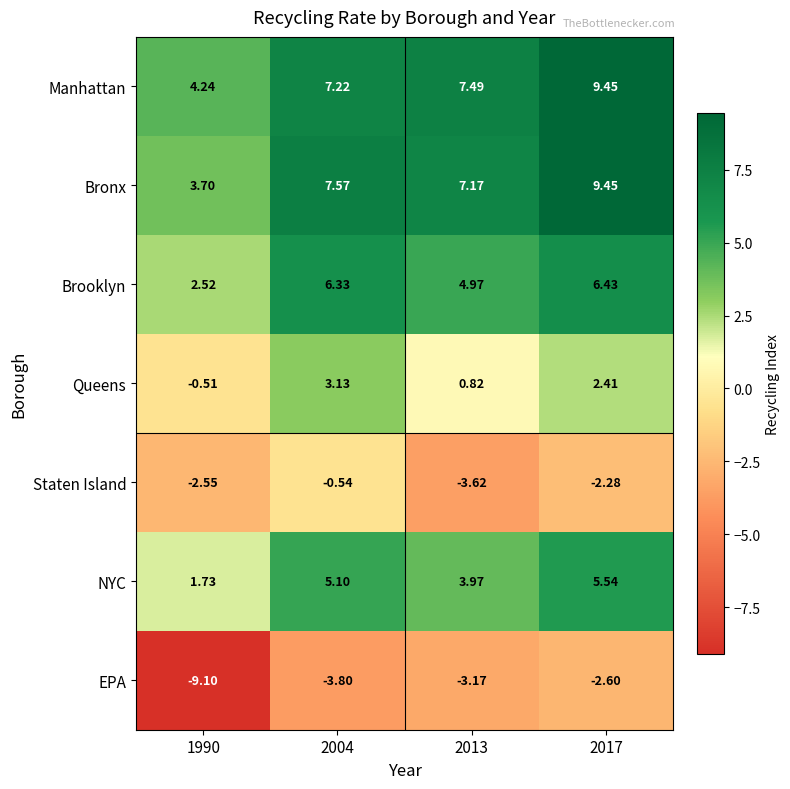

Count the number of categories in the chart.

4